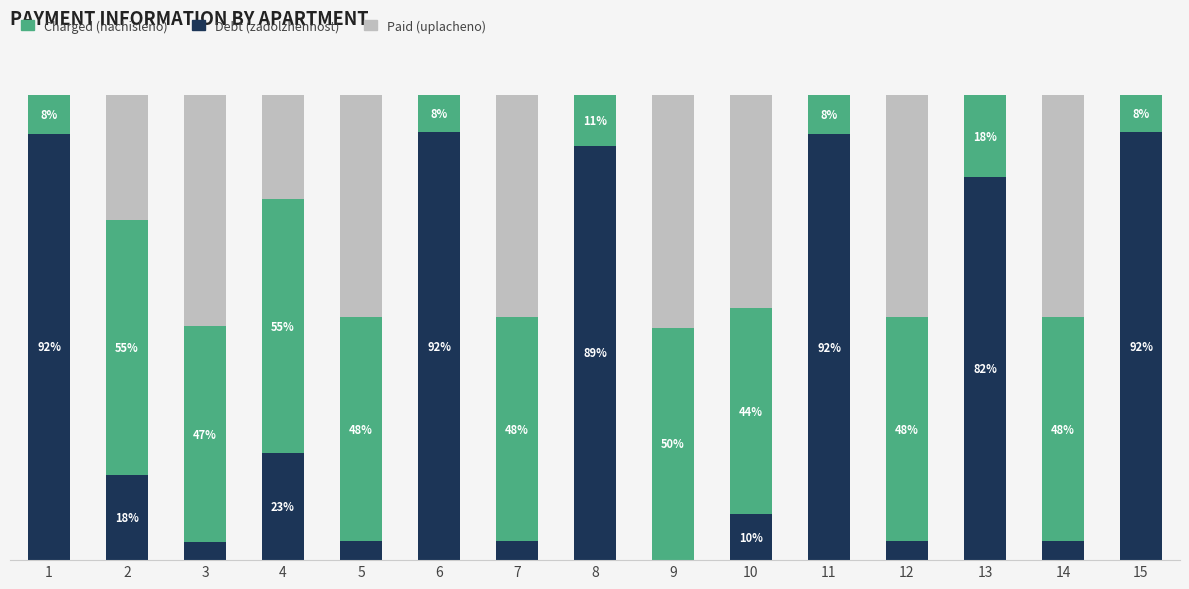

Are the bars horizontal?

No